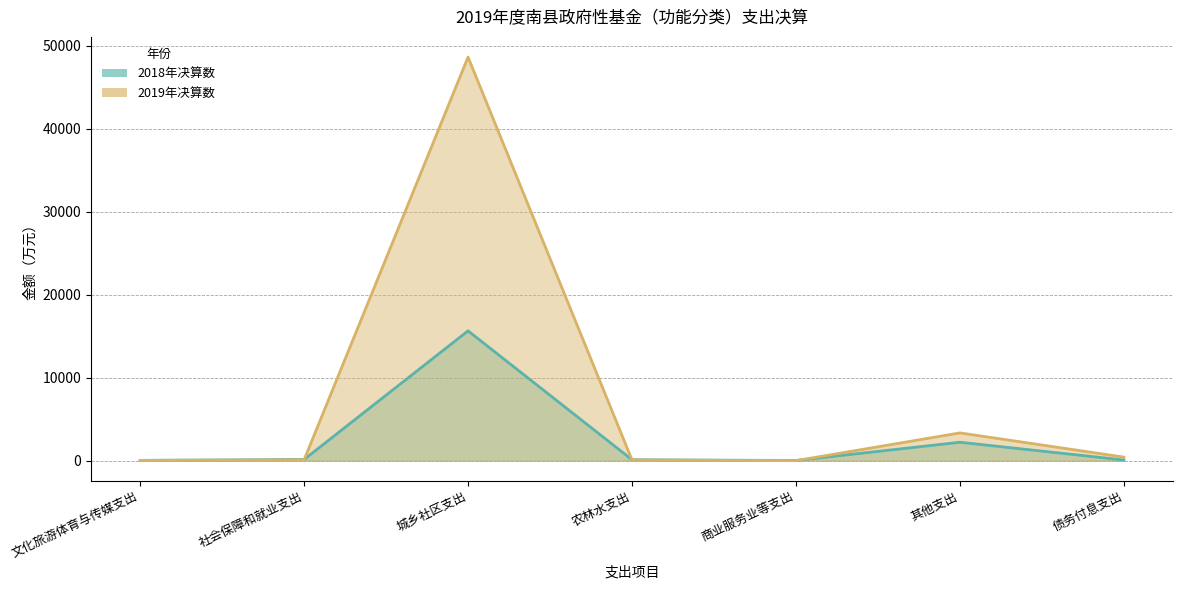

Which has a higher value, 农林水支出 or 商业服务业等支出?

农林水支出